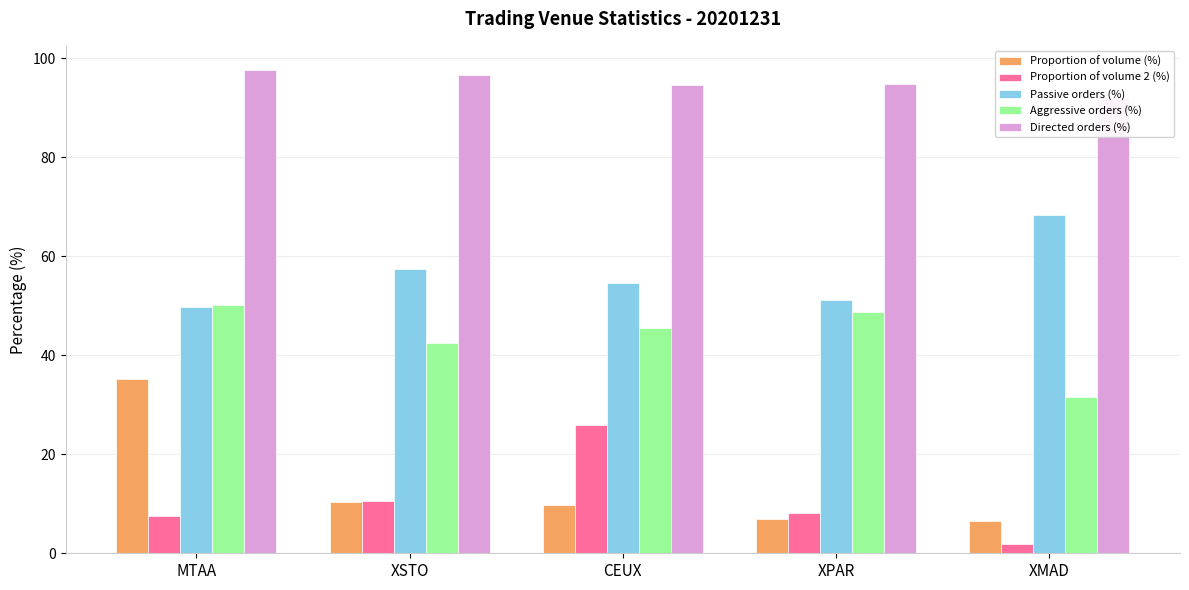

Which series has the largest total across all categories?

Directed orders (%)